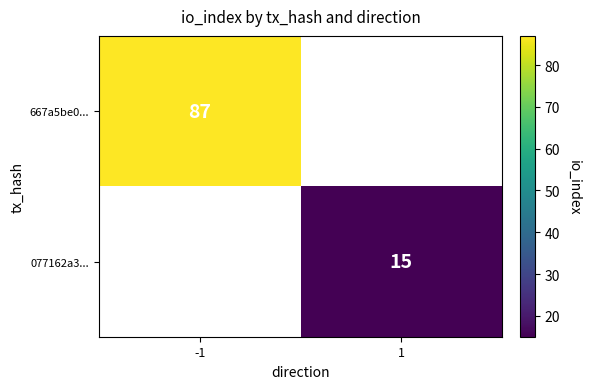

Is it true that 667a5be0... equals 128 at -1?

False